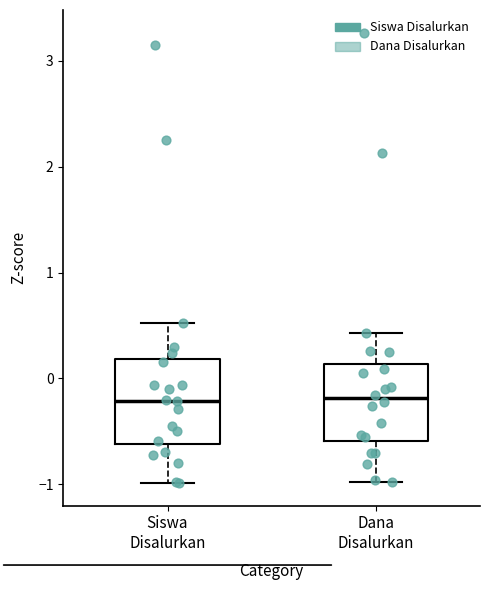

Reading left to right, read every box against the y-axis: the position of its median line, the range the box covers, and the ends of its whiskers. The values are not printed on the chart, so give them approximately, as read against the axis.

Siswa Disalurkan: median -0.2, box -0.6 to 0.2, whiskers -1.0 to 0.5
Dana Disalurkan: median -0.2, box -0.6 to 0.1, whiskers -1.0 to 0.4